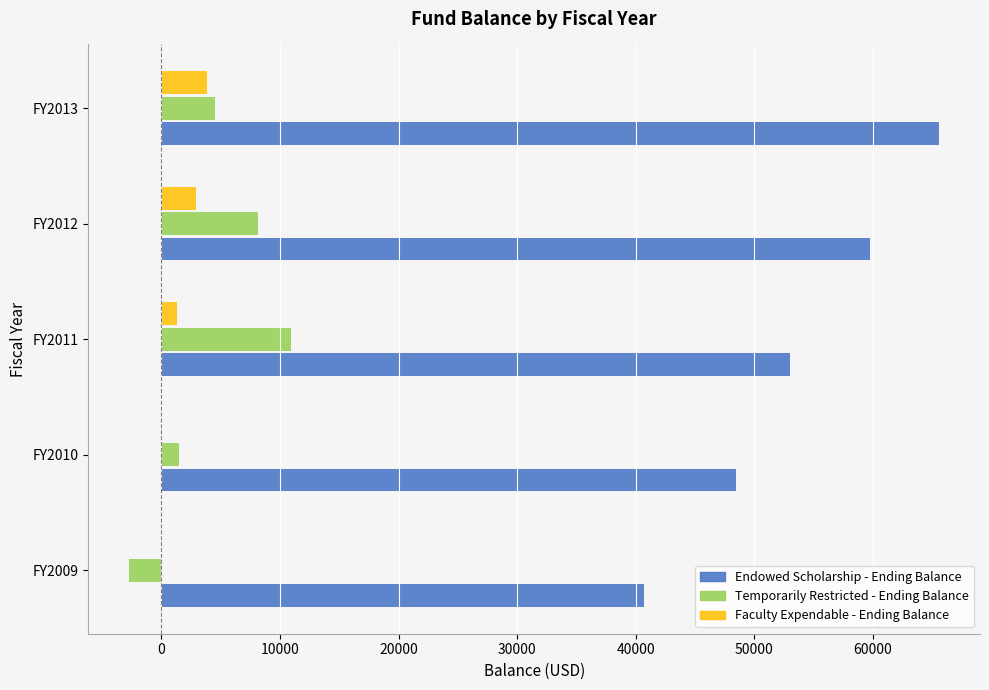

Rank the series at FY2013 from highest to lowest value.

Endowed Scholarship - Ending Balance, Temporarily Restricted - Ending Balance, Faculty Expendable - Ending Balance